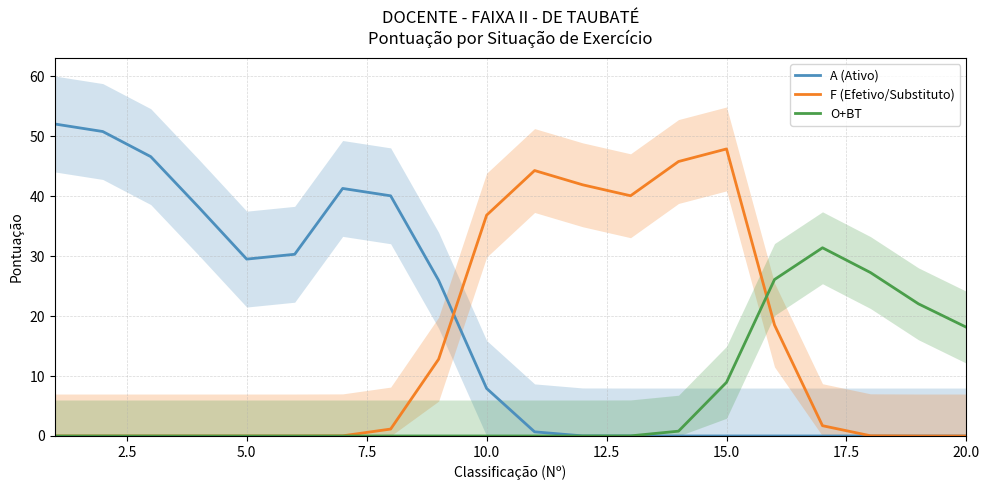

What is the maximum value for A (Ativo)?

52.1